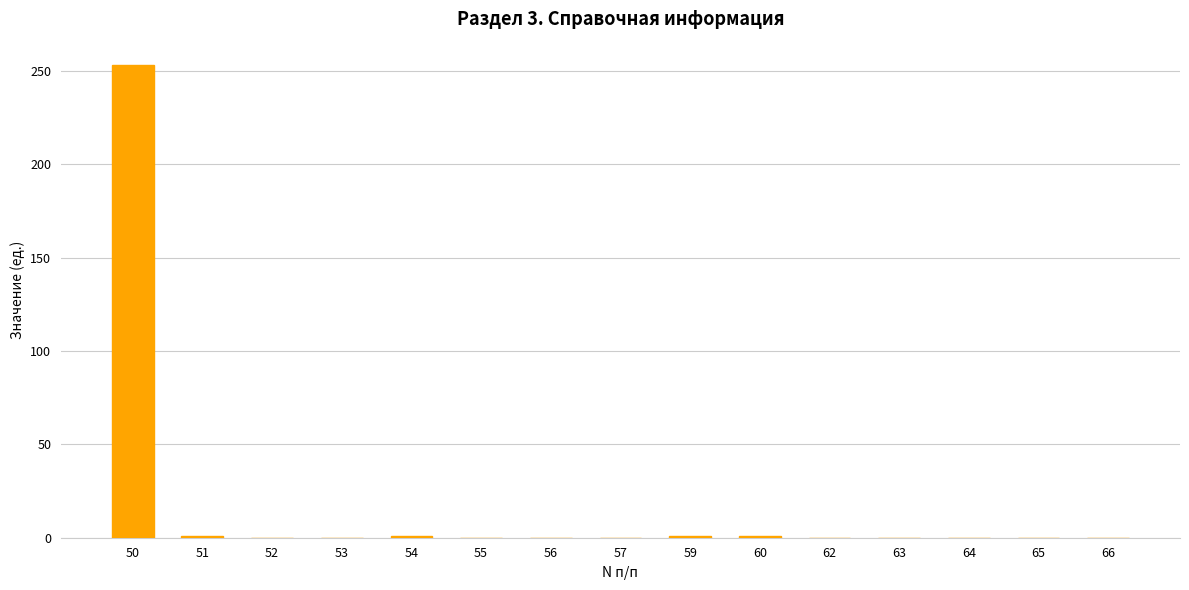

The chart shows a value of -134 at 53. True or false?

False